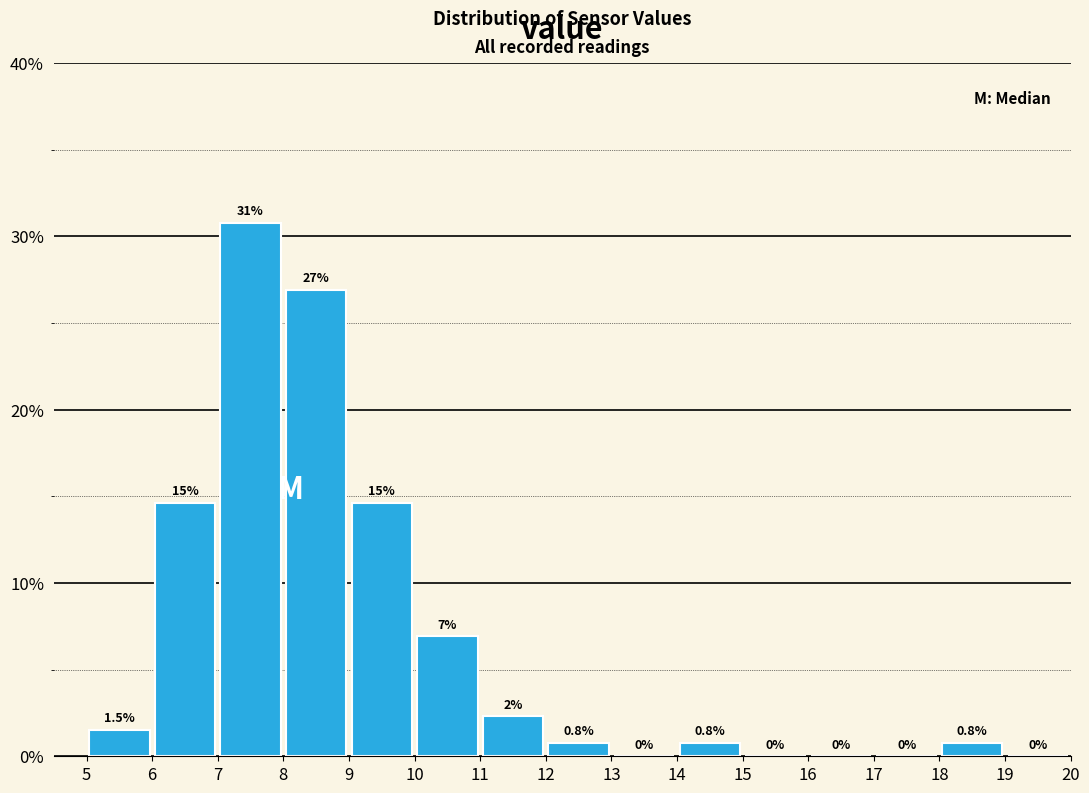

Which range on the x-axis has the tallest bar?

7 to 8